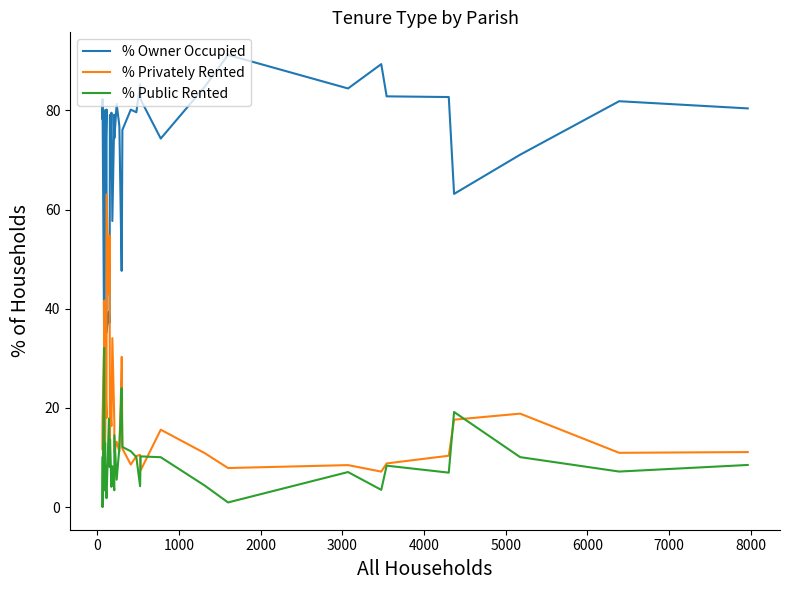

In % Public Rented, how many points are lower than both neighbors (excluding endpoints)?

12